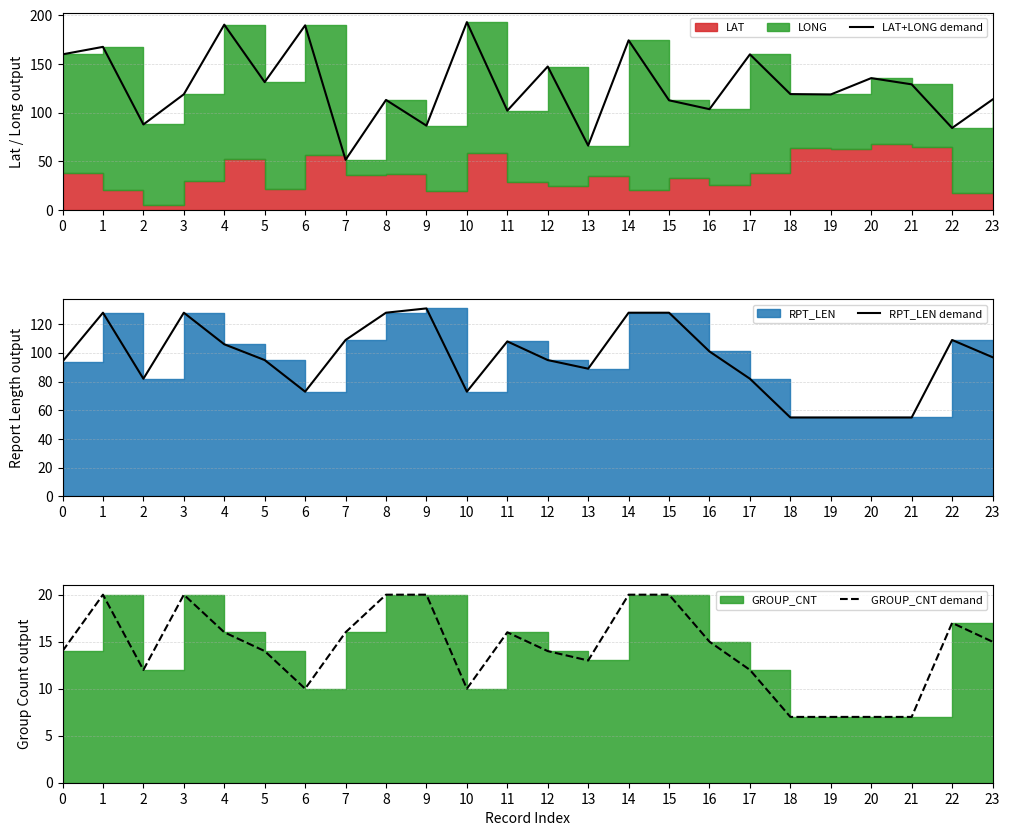

Between 14 and 18, which series saw the biggest shift?

RPT_LEN demand